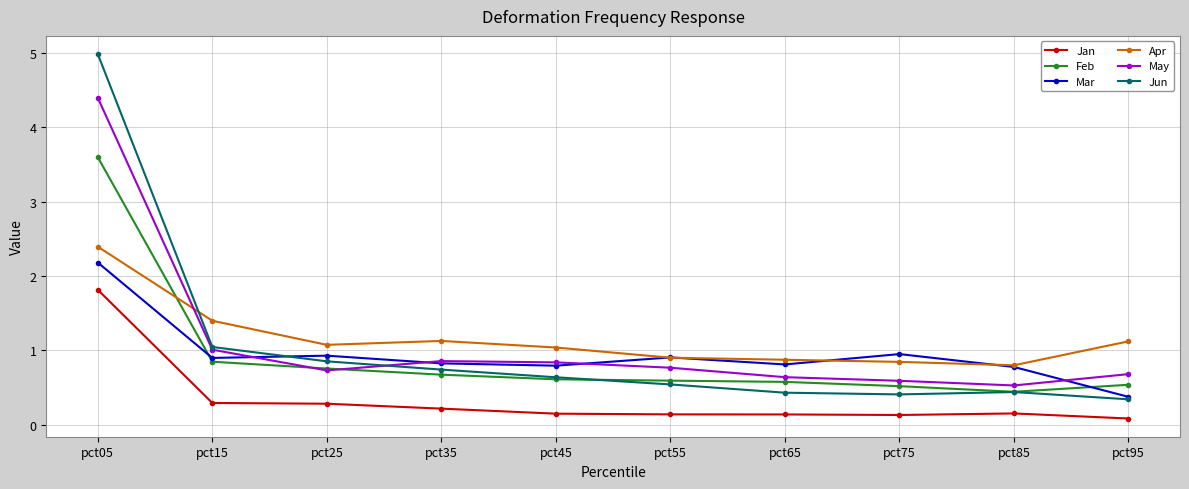

Which category has the lowest value in the May series?

pct85